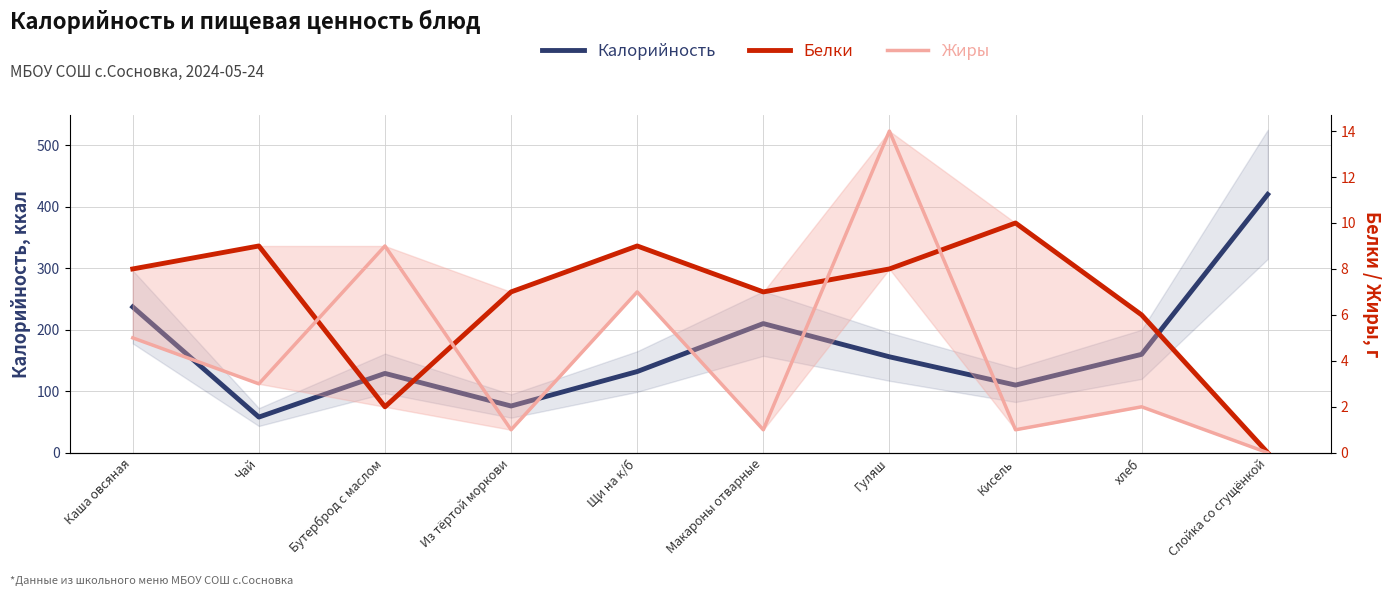

What is the label of the 1st point from the left?

Каша овсяная